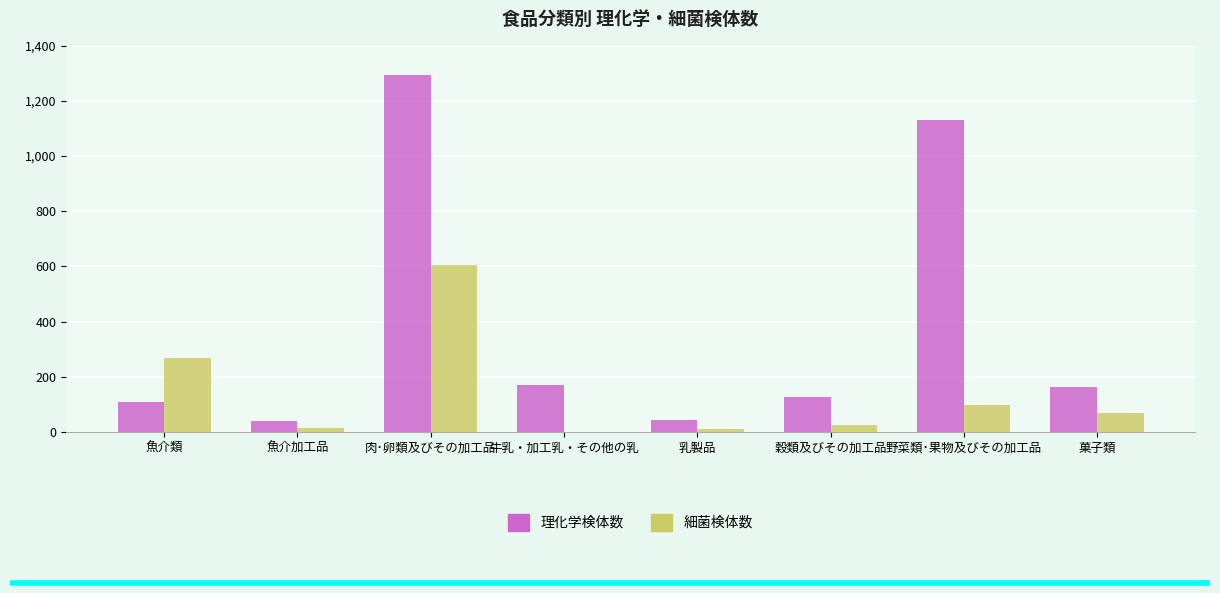

At which category is the sum across all series the highest?

肉･卵類及びその加工品